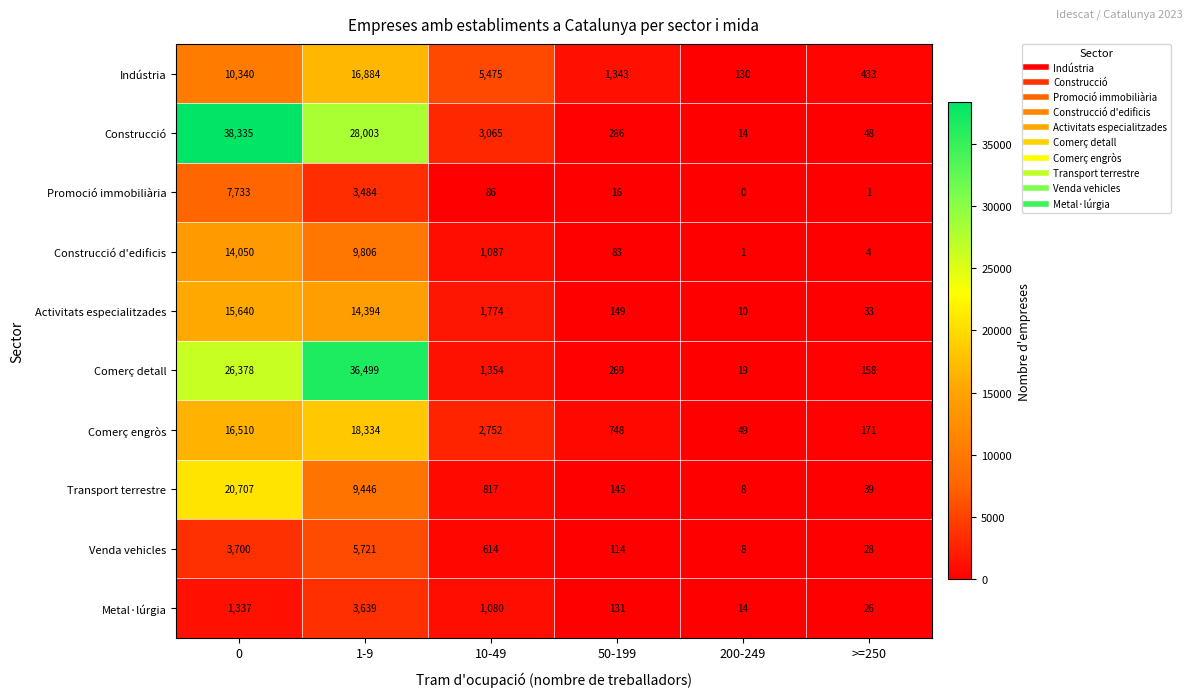

True or false: Promoció immobiliària has a value of 5 at 50-199.

False